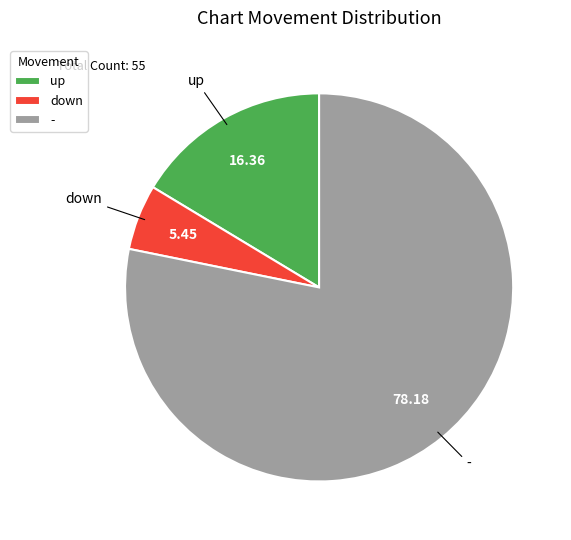

Which has a higher value, up or down?

up